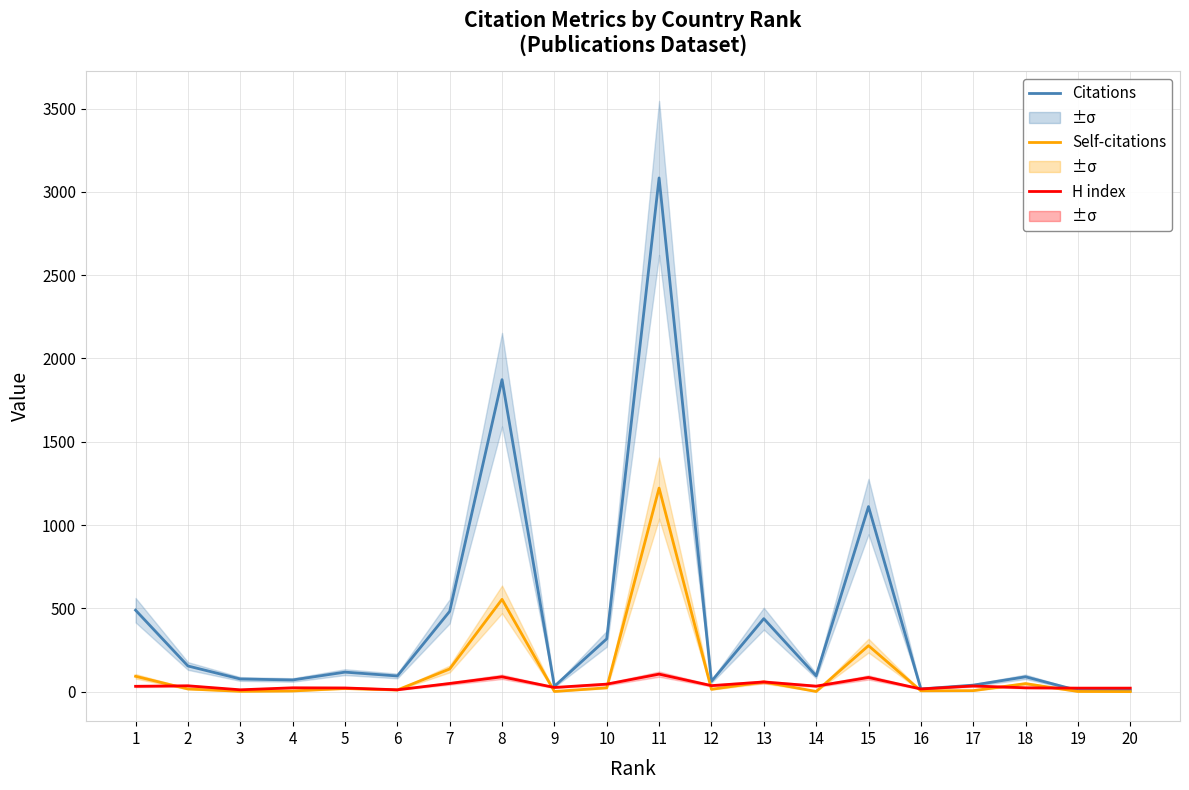

Reading left to right, transcribe all the data shown in this chart.

Citations: 1=489	2=154	3=76	4=70	5=117	6=94	7=482	8=1873	9=32	10=317	11=3084	12=62	13=438	14=95	15=1111	16=16	17=39	18=89	19=7	20=7
Self-citations: 1=92	2=16	3=2	4=4	5=19	6=10	7=136	8=554	9=1	10=23	11=1222	12=14	13=58	14=1	15=276	16=5	17=6	18=48	19=1	20=0
H index: 1=32	2=35	3=11	4=23	5=22	6=11	7=49	8=89	9=25	10=45	11=105	12=36	13=58	14=33	15=85	16=16	17=34	18=23	19=21	20=21